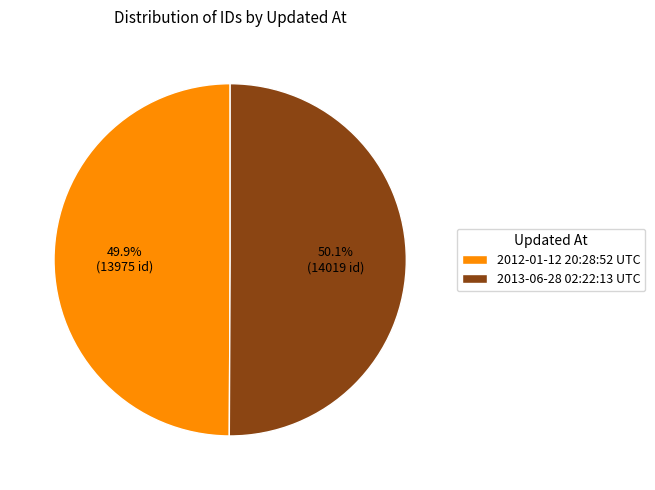

What is the total percentage of 2013-06-28 02:22:13 UTC and 2012-01-12 20:28:52 UTC?

100.0%